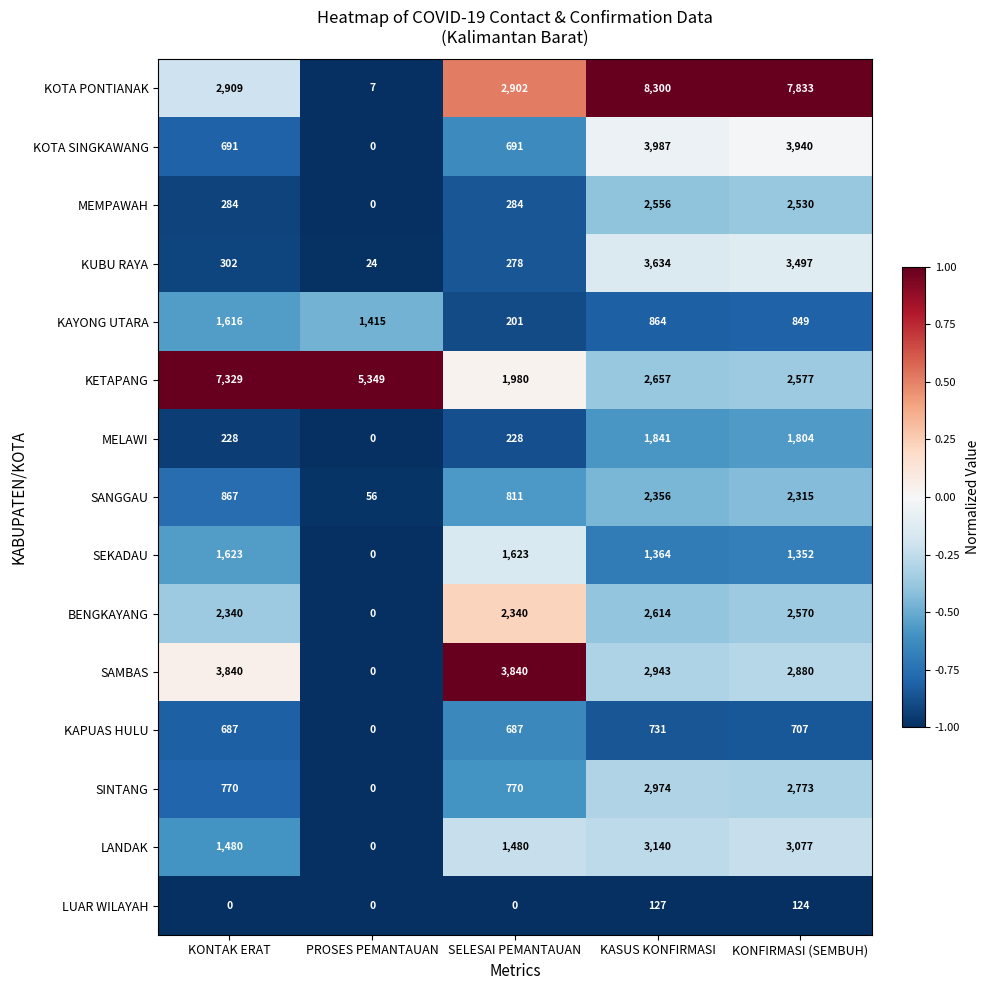

At how many categories does at least one series exceed 0?

5